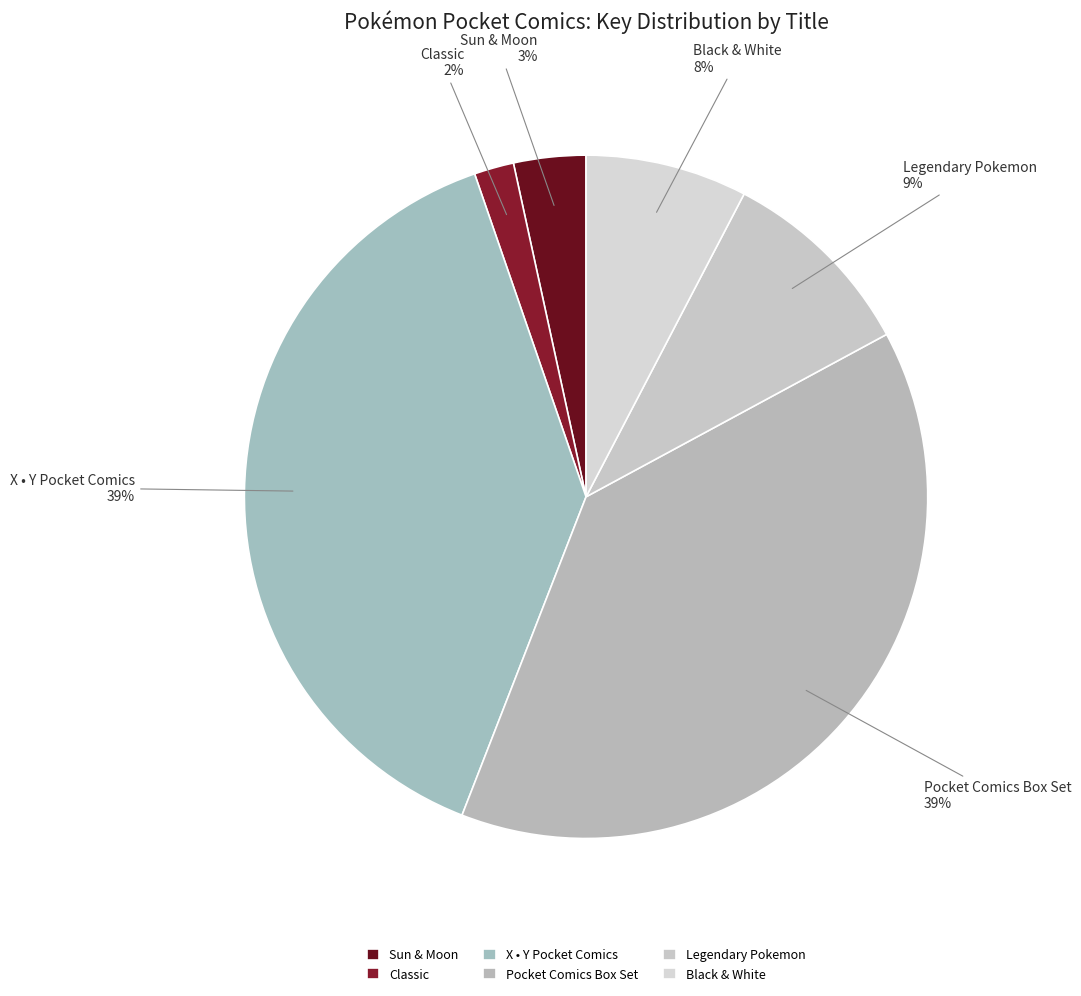

How many slices are in this pie chart?

6